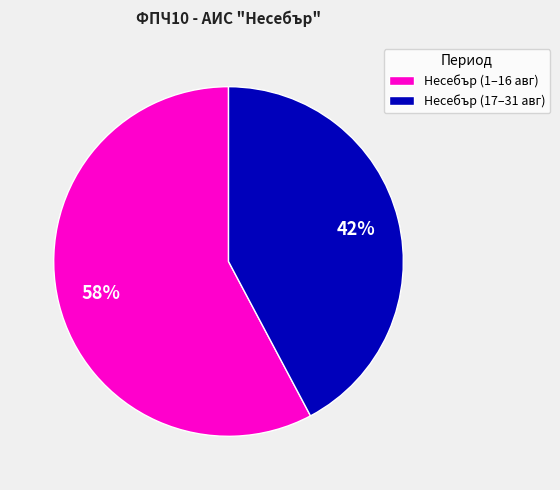

Which has a higher value, Несебър (17–31 авг) or Несебър (1–16 авг)?

Несебър (1–16 авг)